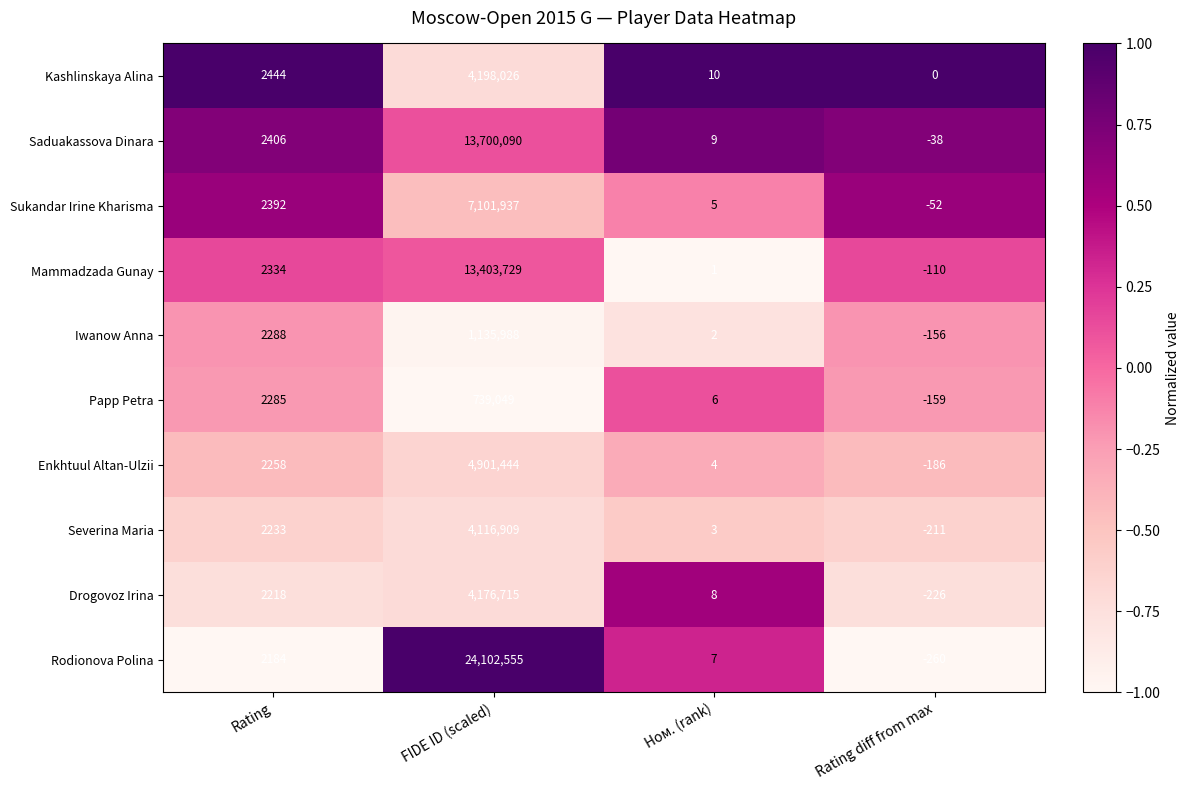

Which label corresponds to the smallest value in the chart?

Rating diff from max